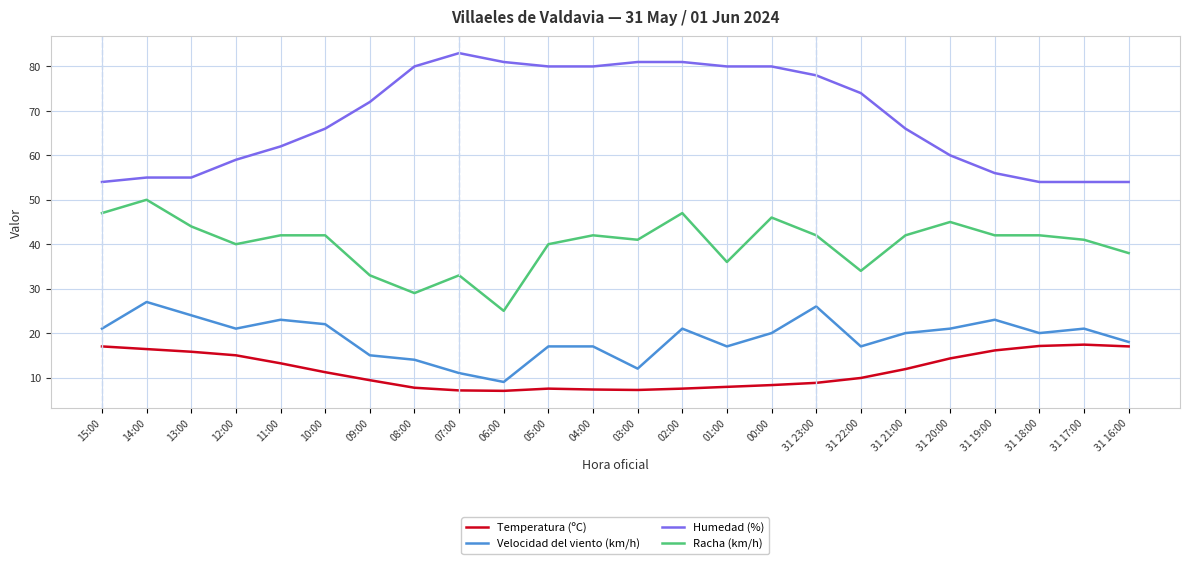

Rank the series at 03:00 from highest to lowest value.

Humedad (%), Racha (km/h), Velocidad del viento (km/h), Temperatura (ºC)